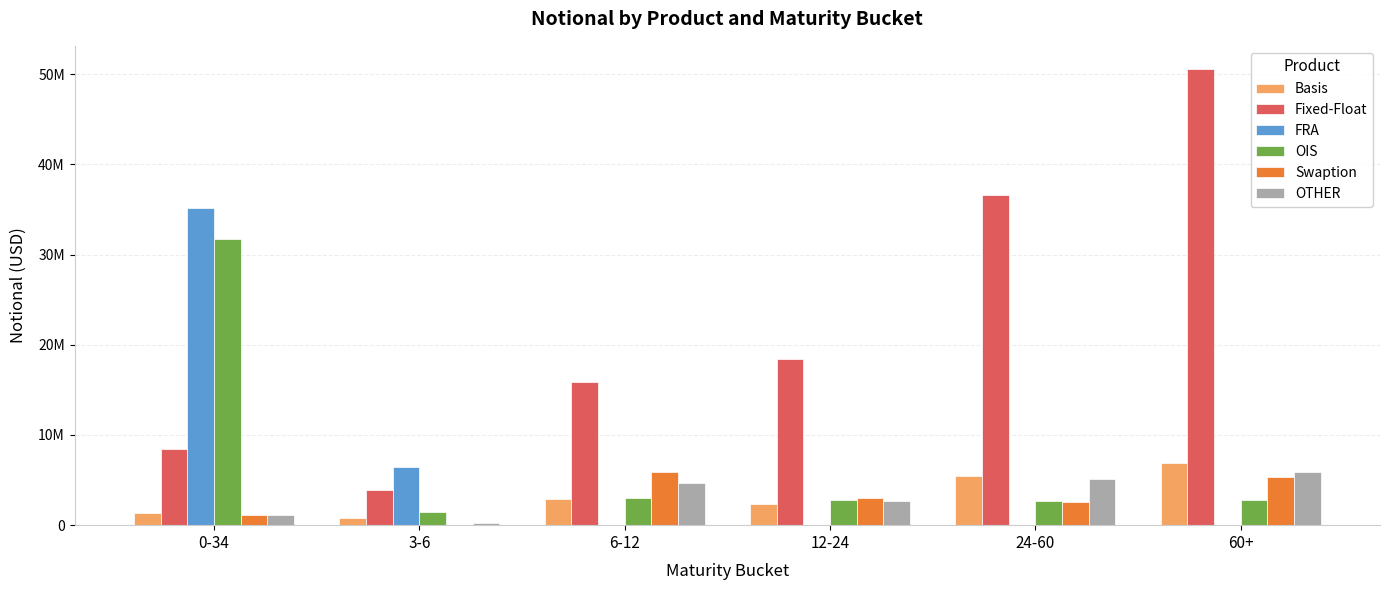

The value of OIS at 24-60 is 1814181. True or false?

False